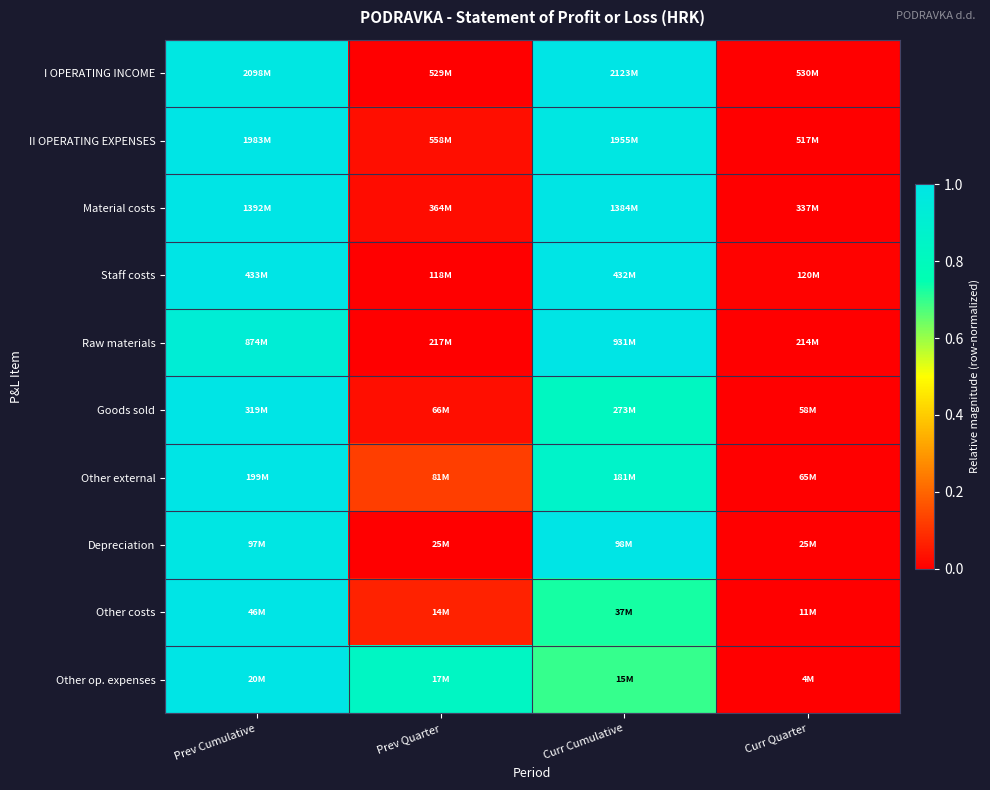

Which label corresponds to the largest value in the chart?

Curr Cumulative